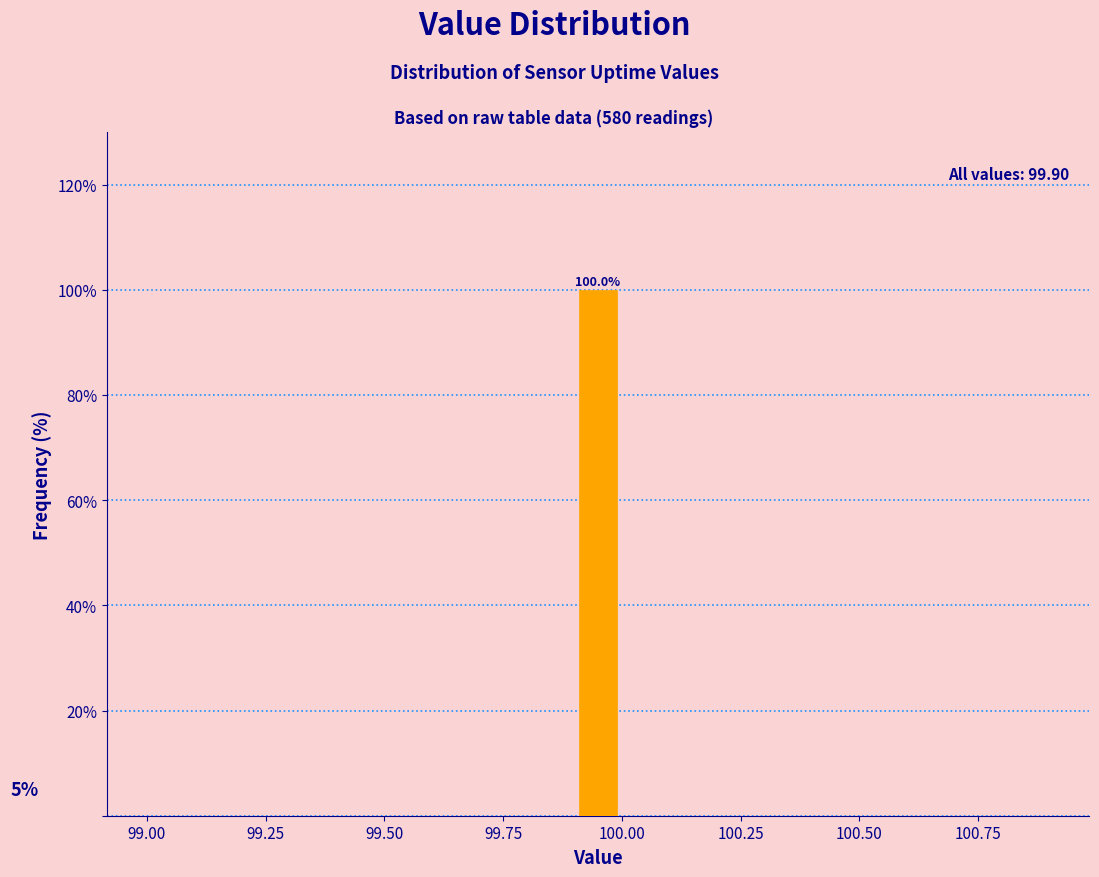

Read against the x-axis, roughly where is the centre of the tallest bar?

99.95